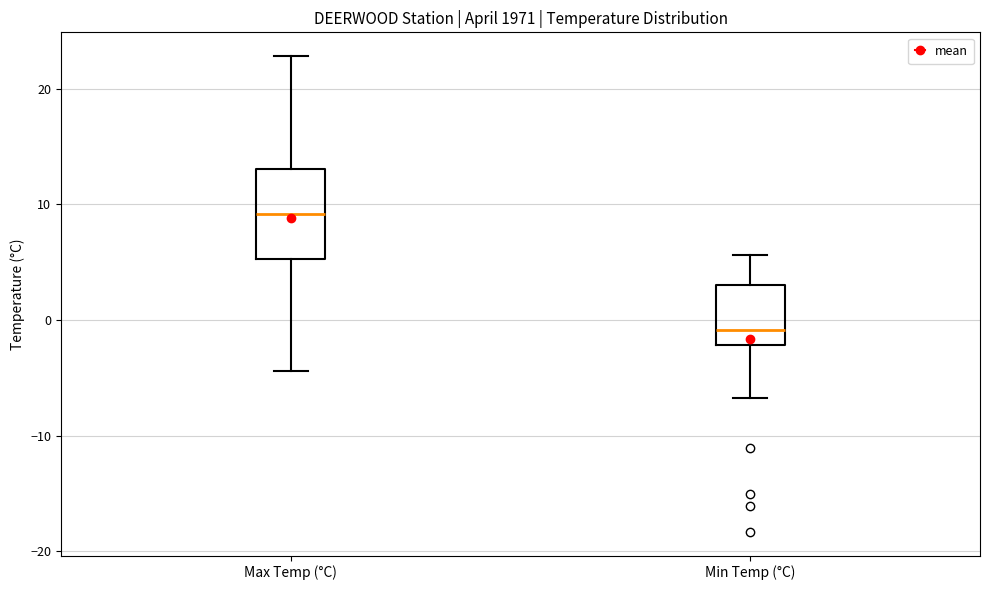

Which box has the lowest median line?

Min Temp (°C)